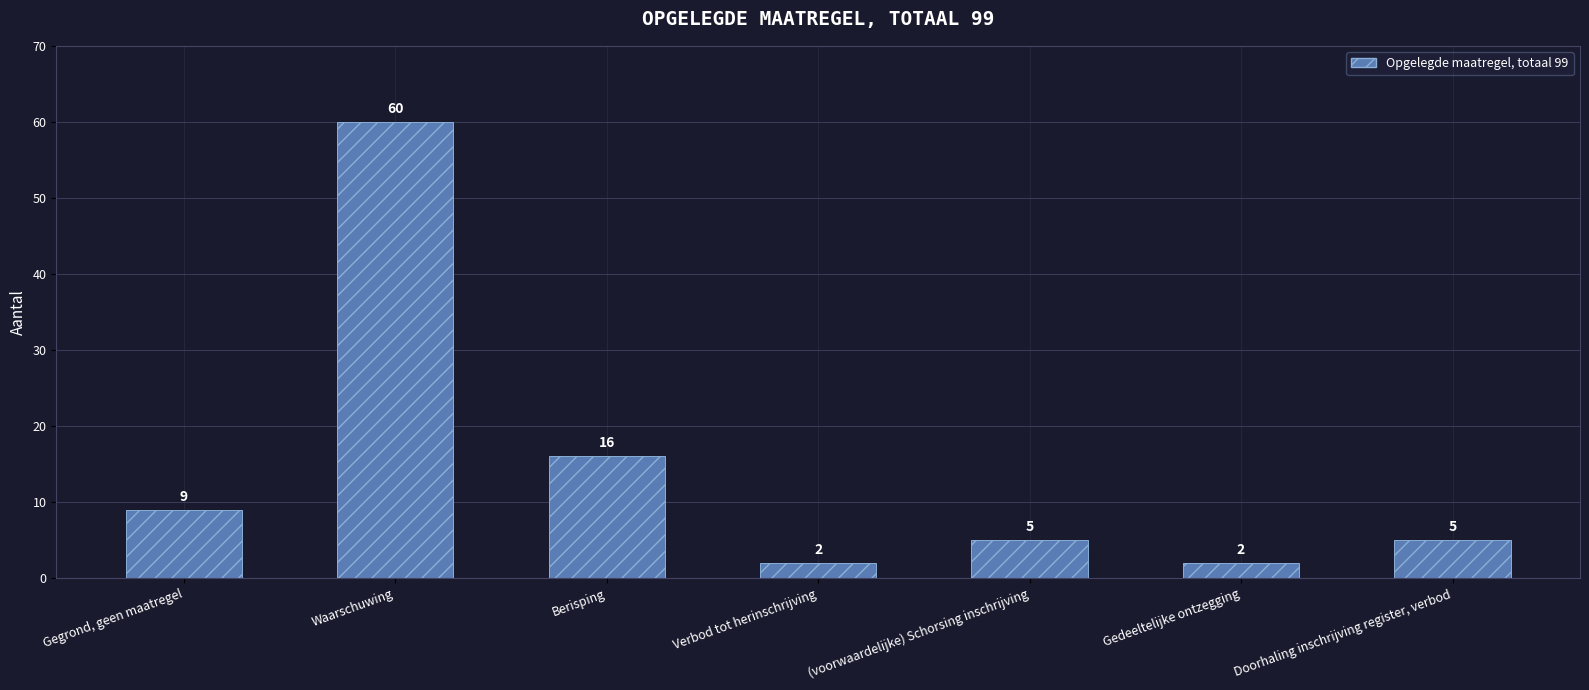

What is the label of the 1st bar from the right?

Doorhaling inschrijving register, verbod